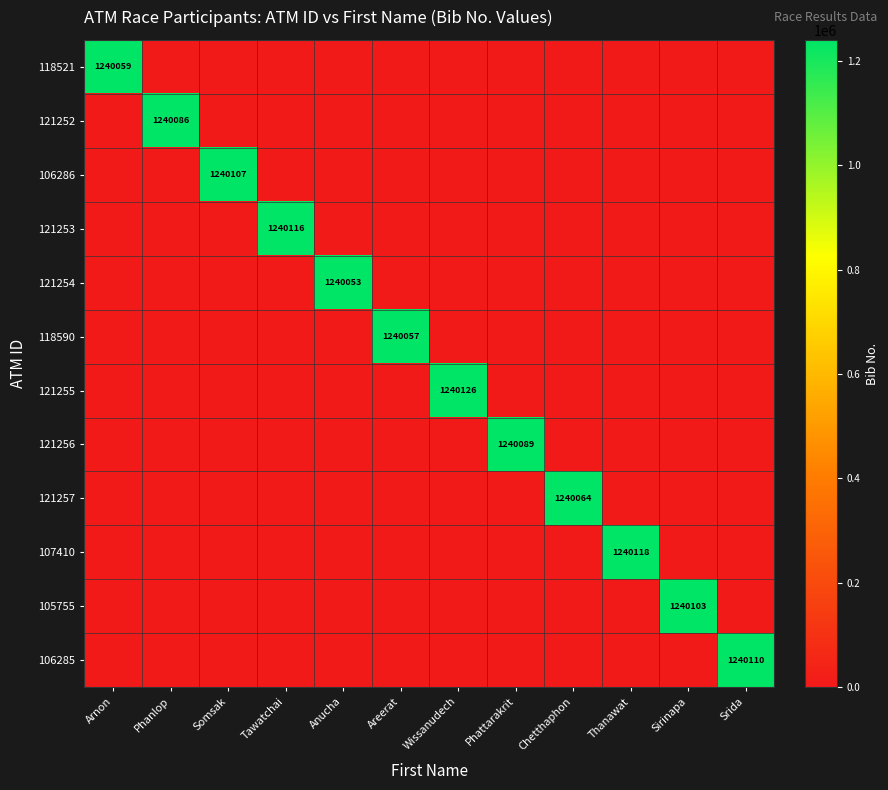

The value of 121255 at Wissanudech is 1240126. True or false?

True